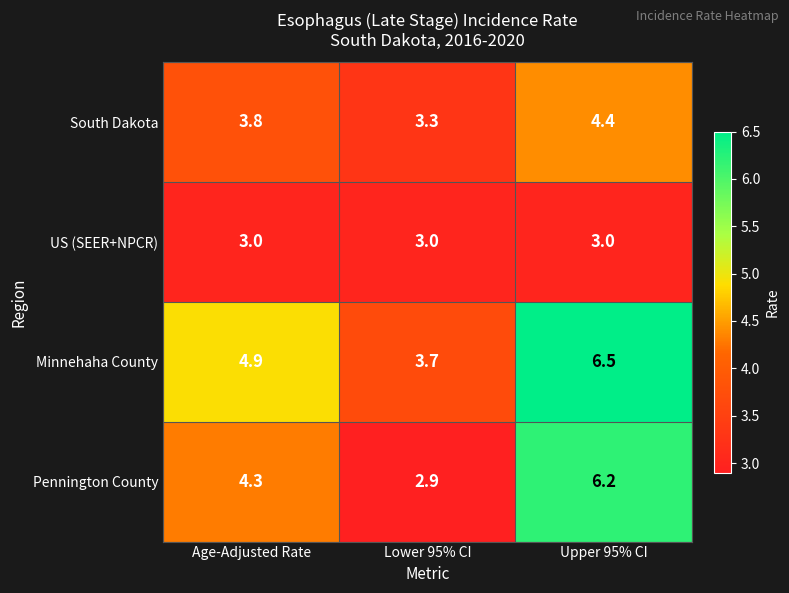

What is the average value of the Minnehaha County series?

5.0